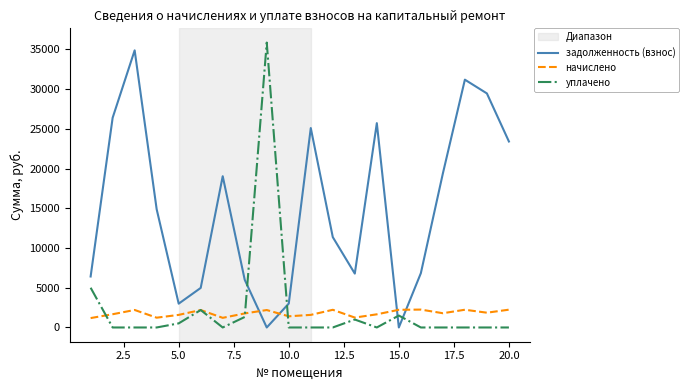

How many interior local peaks does the начислено series have?

6